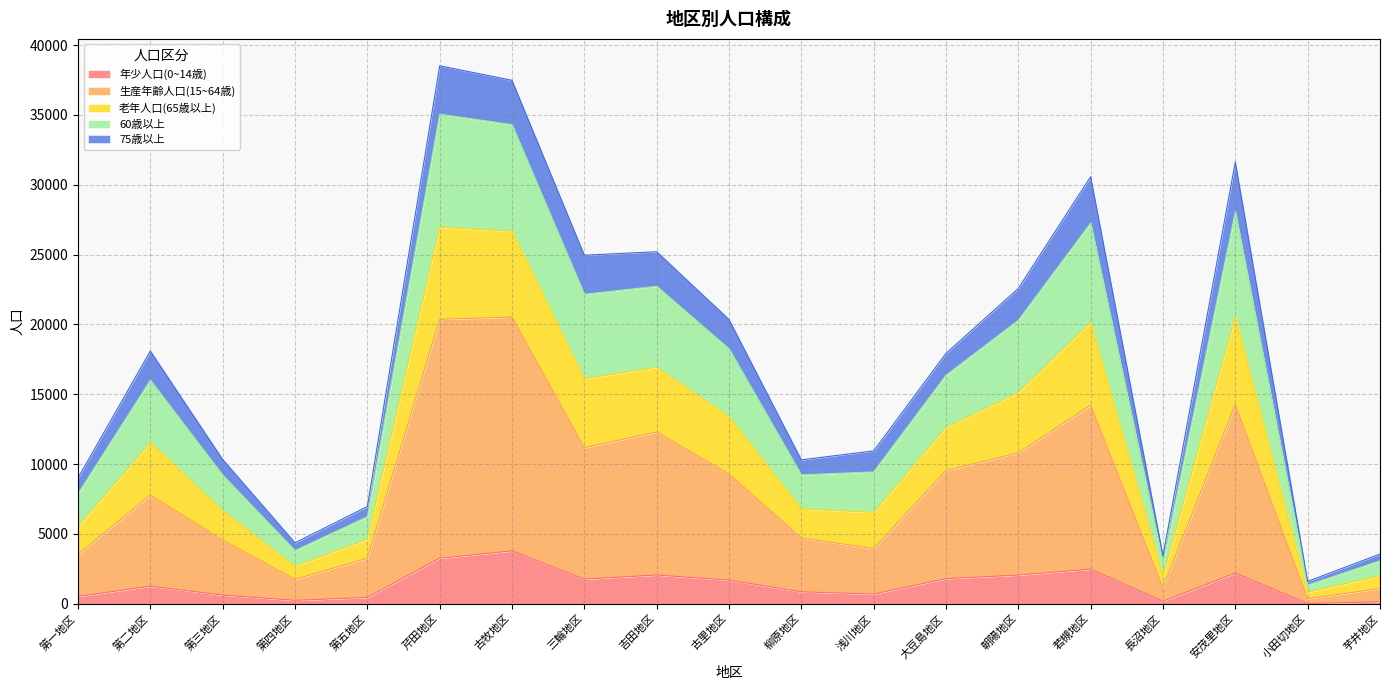

How many categories are shown in the chart?

19